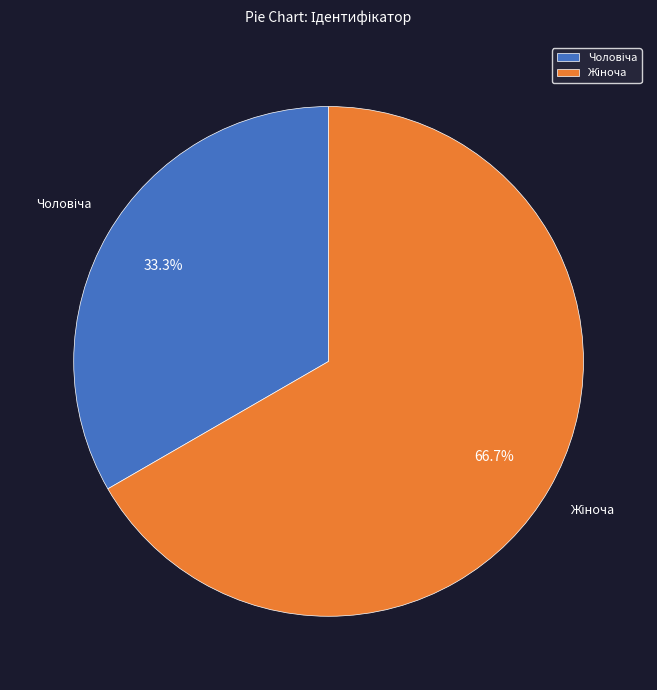

Is there any slice that represents more than half of the pie?

Yes